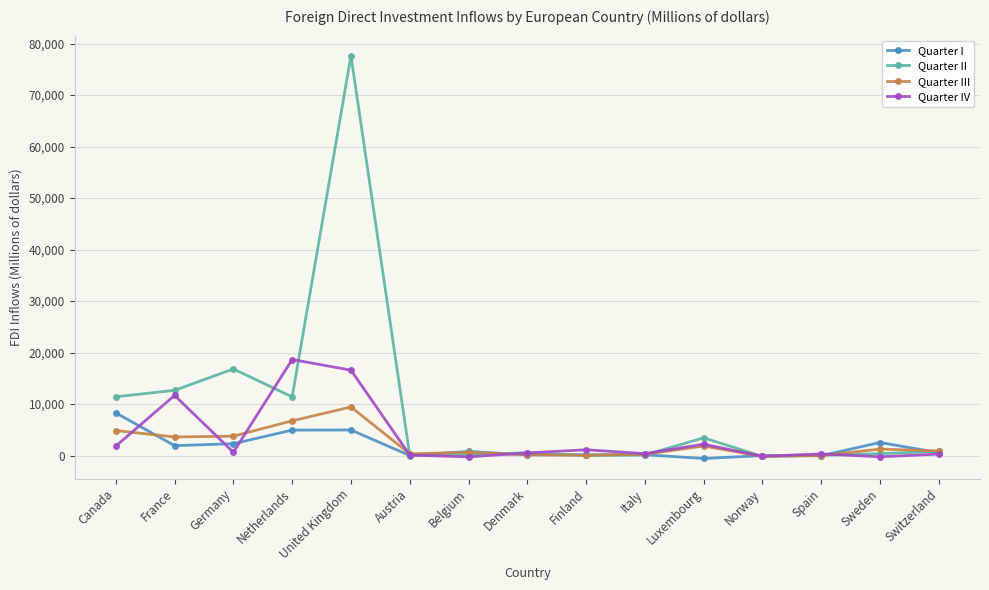

What is the value of the Quarter IV point at the 13th from the left?

310